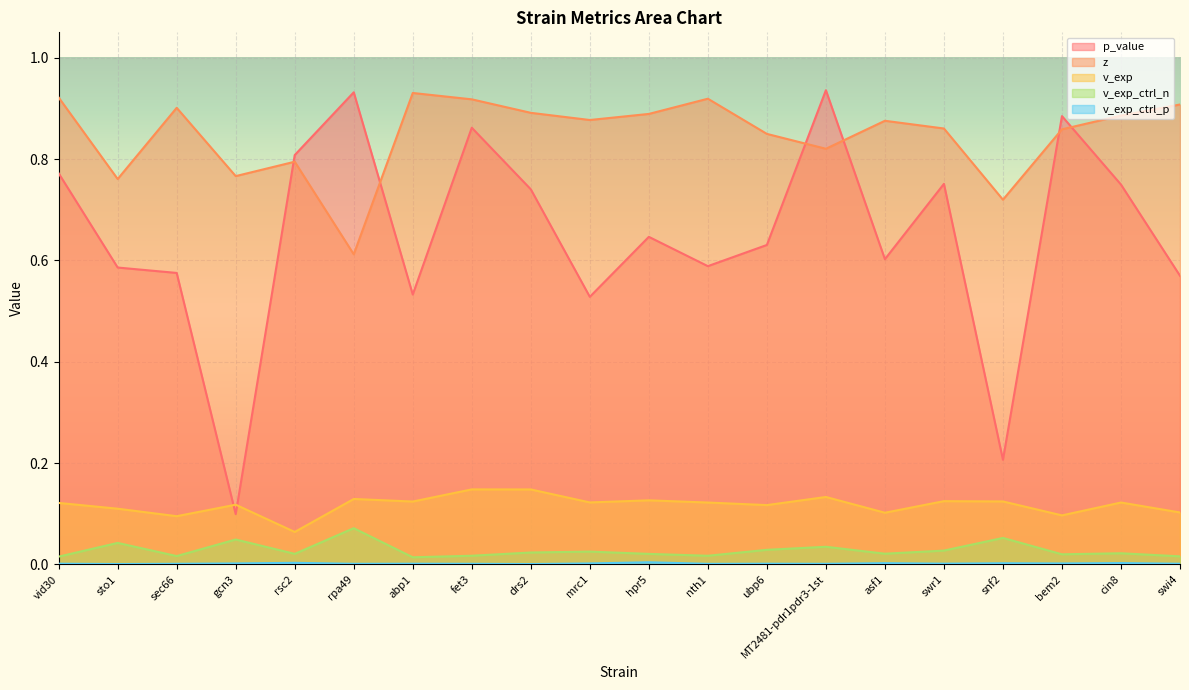

Which series changed the most between drs2 and cin8?

v_exp